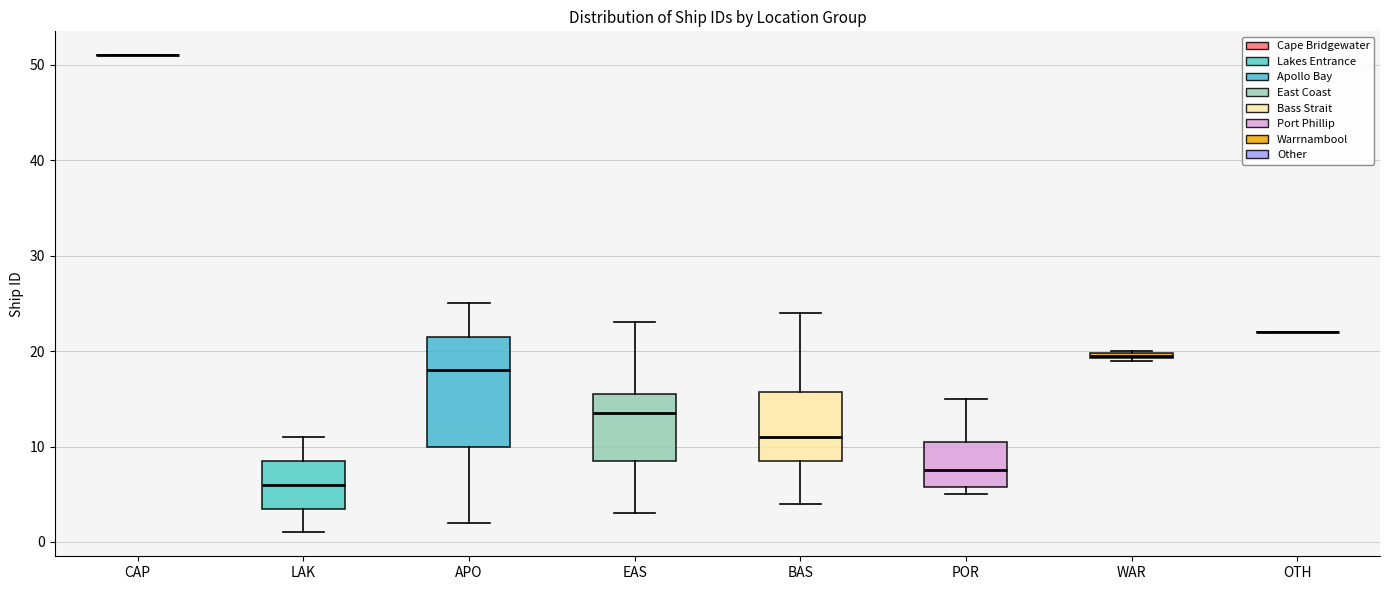

Which box is the tallest, from its lower edge to its upper edge?

APO